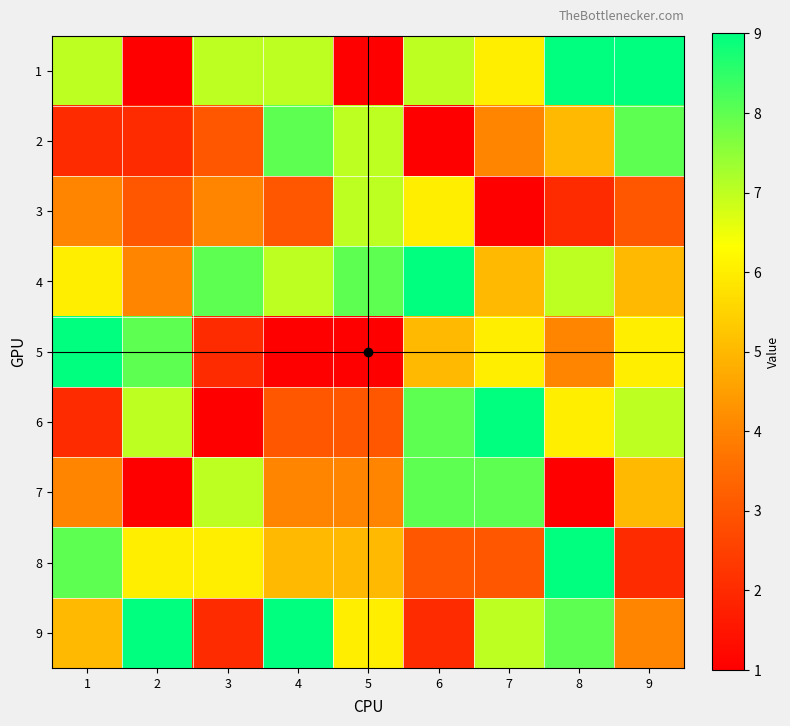

At how many categories does at least one series exceed 6?

9